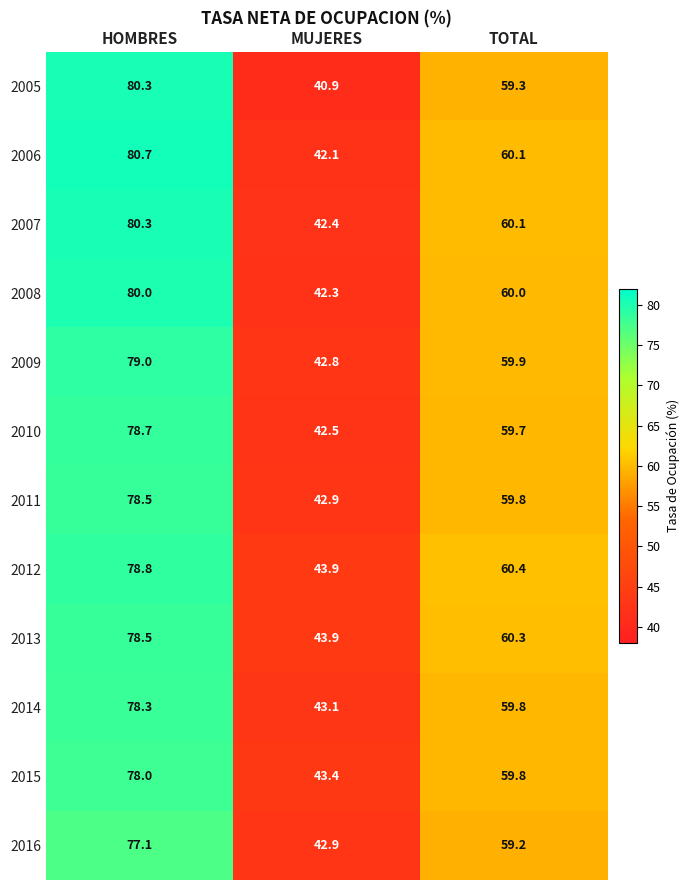

How many series are shown in this chart?

12